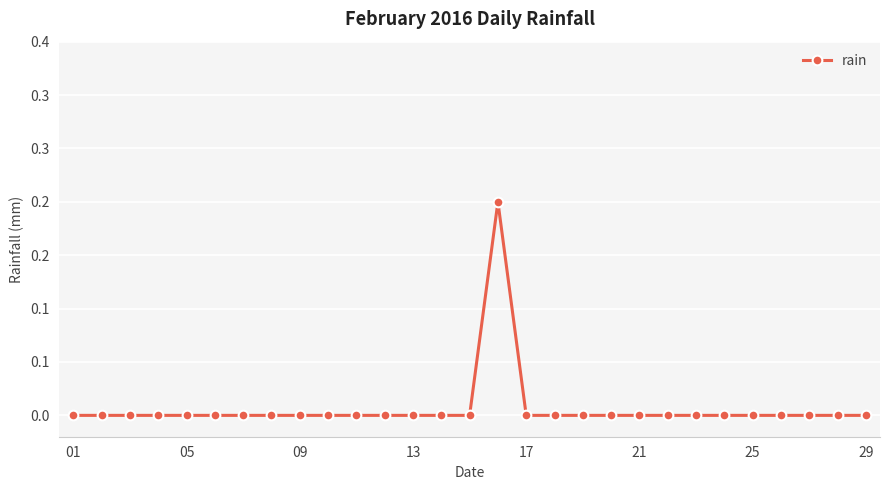

Where is the data nearest to the value 0?

01